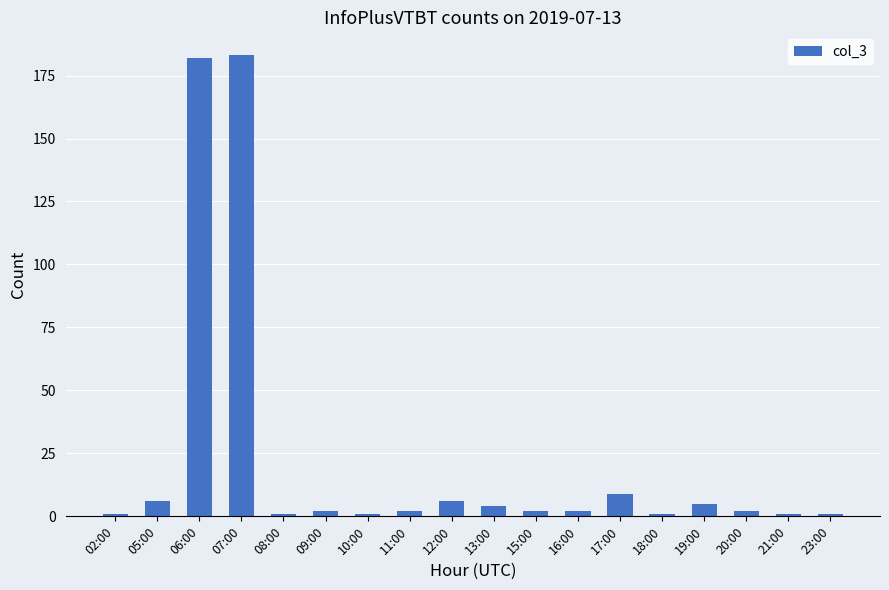

Reading right to left, what are all the values shown in this chart?

23:00=1	21:00=1	20:00=2	19:00=5	18:00=1	17:00=9	16:00=2	15:00=2	13:00=4	12:00=6	11:00=2	10:00=1	09:00=2	08:00=1	07:00=183	06:00=182	05:00=6	02:00=1